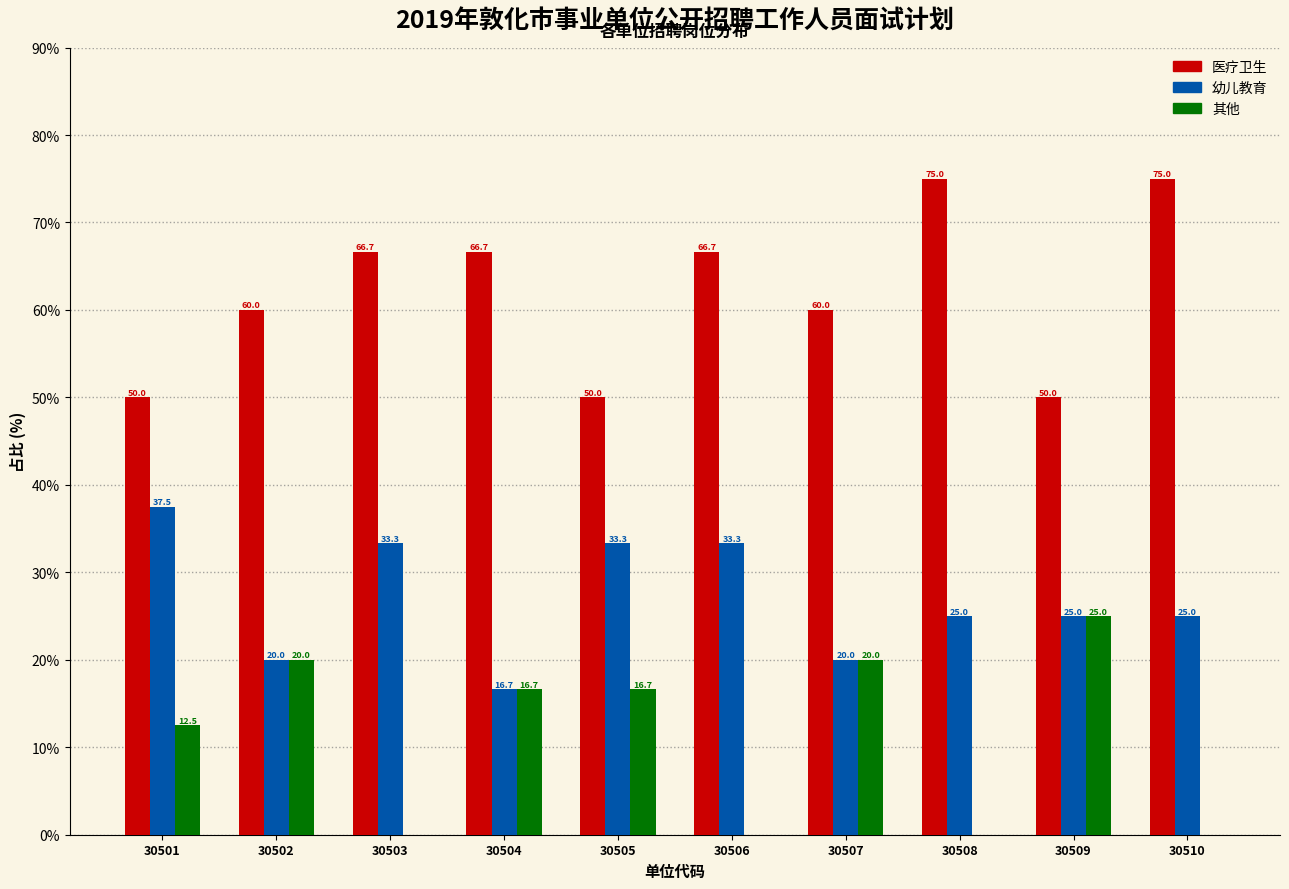

Reading left to right, transcribe all the data shown in this chart.

医疗卫生: 30501=50.0	30502=60.0	30503=66.7	30504=66.7	30505=50.0	30506=66.7	30507=60.0	30508=75.0	30509=50.0	30510=75.0
幼儿教育: 30501=37.5	30502=20.0	30503=33.3	30504=16.7	30505=33.3	30506=33.3	30507=20.0	30508=25.0	30509=25.0	30510=25.0
其他: 30501=12.5	30502=20.0	30503=0.0	30504=16.7	30505=16.7	30506=0.0	30507=20.0	30508=0.0	30509=25.0	30510=0.0